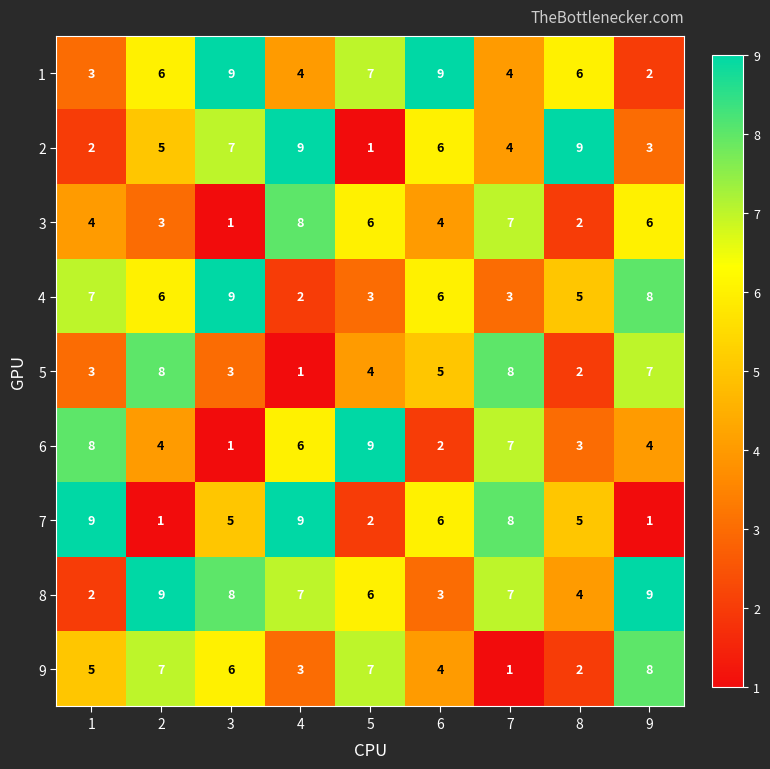

What is the total value across all series at 6?

45